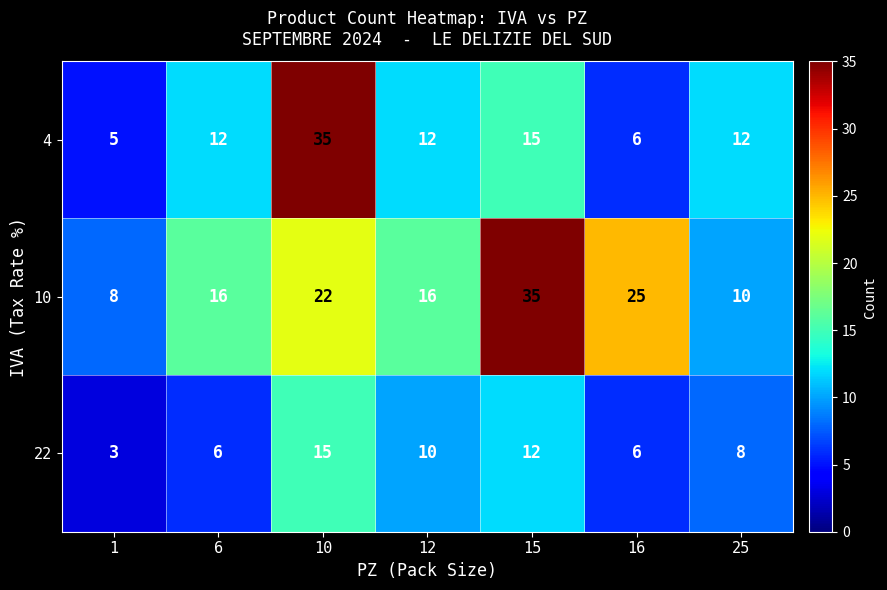

List the series in order of their overall mean, highest first.

10, 4, 22